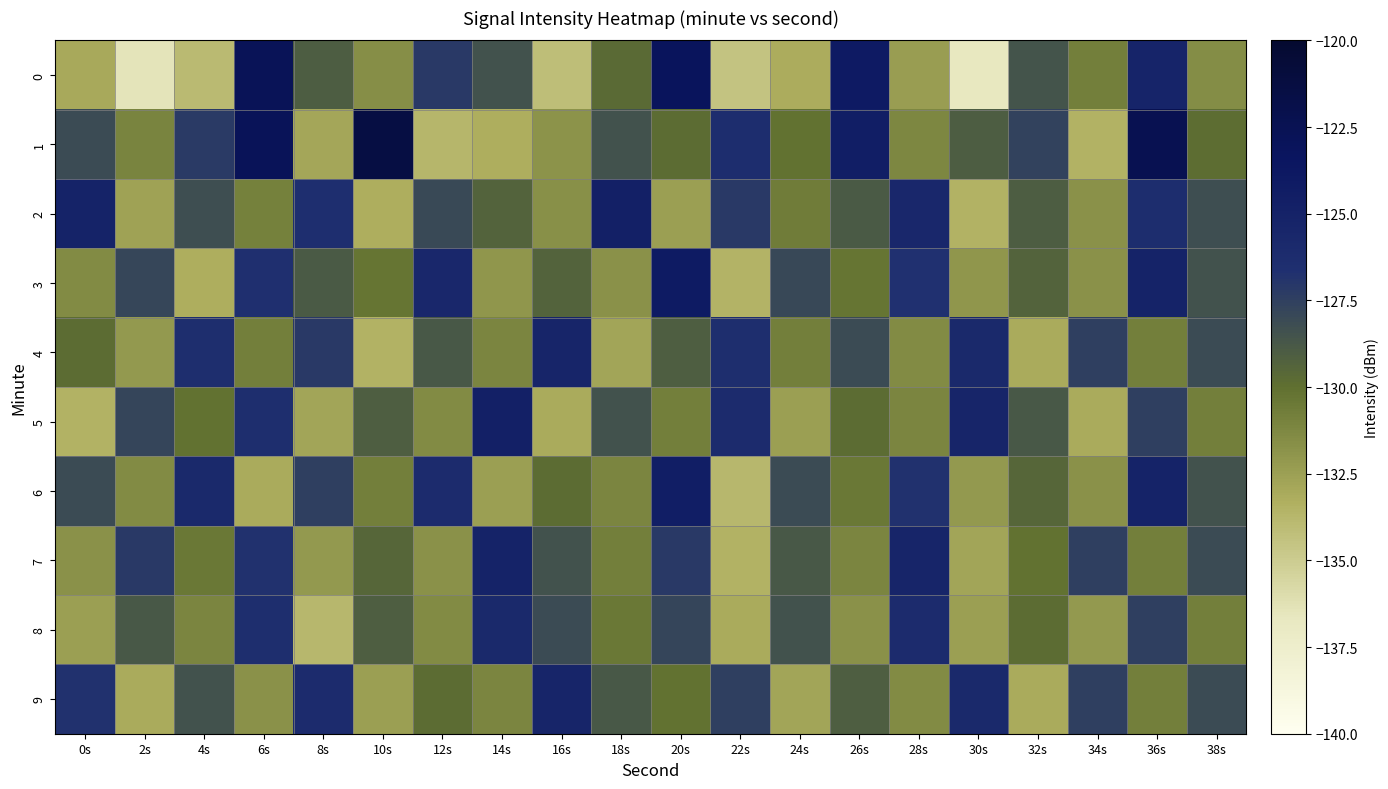

Which series has the largest total across all categories?

1